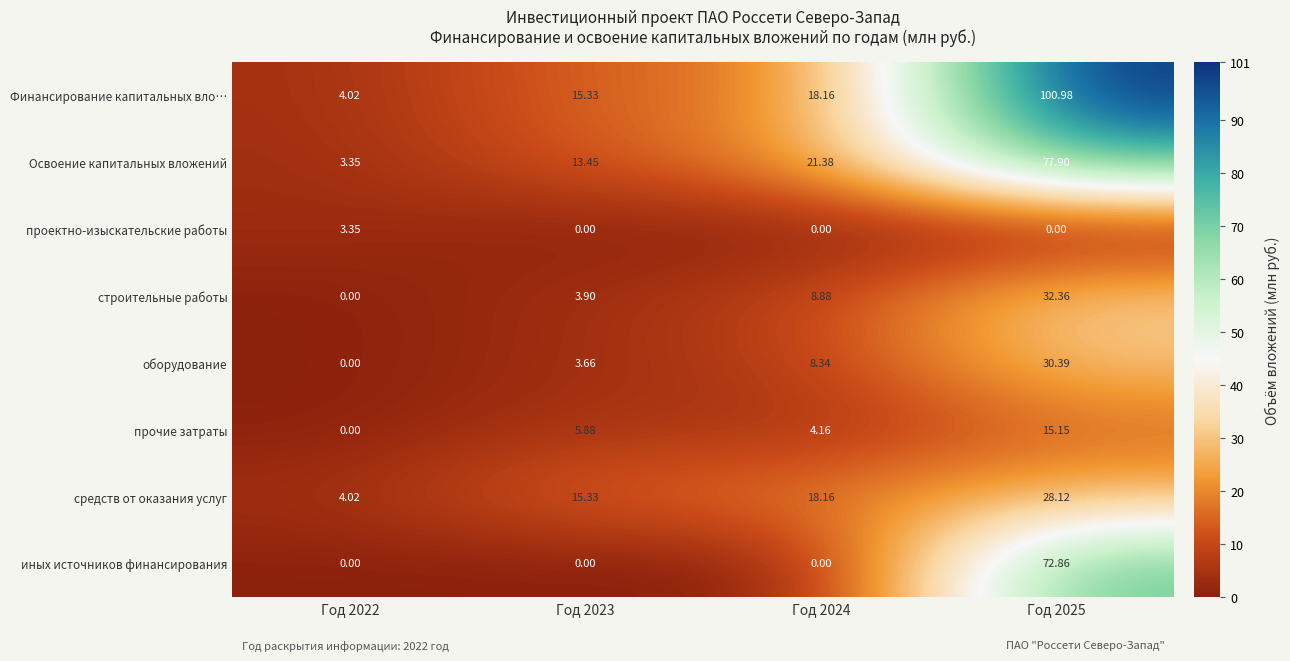

Which series has the largest total across all categories?

Финансирование капитальных вло…